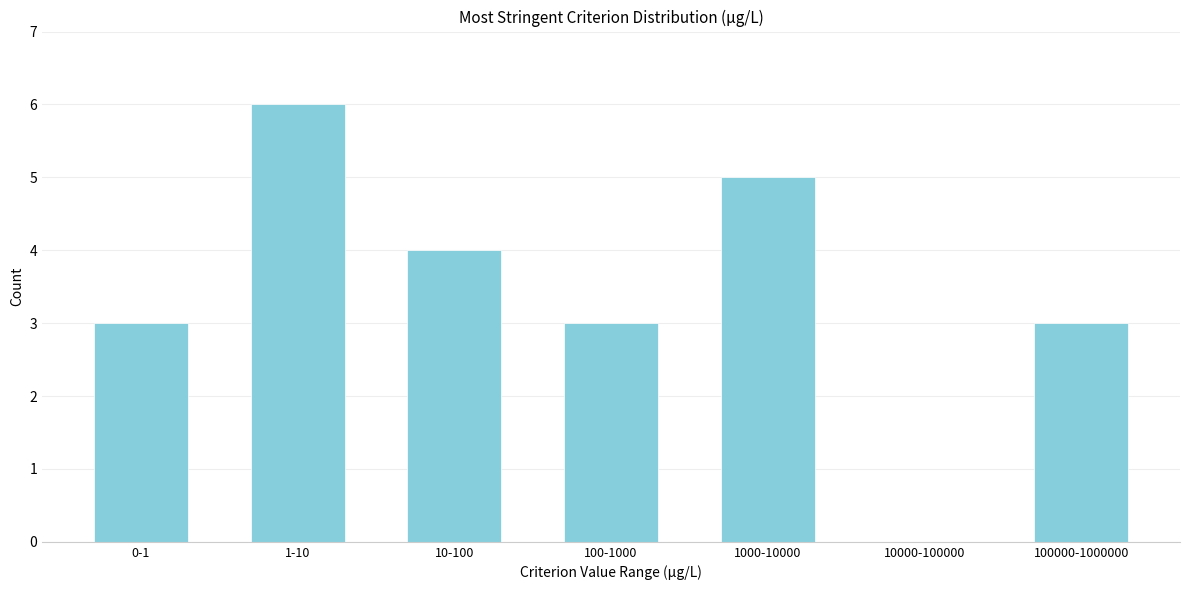

Reading left to right, what are all the values shown in this chart?

0-1=3	1-10=6	10-100=4	100-1000=3	1000-10000=5	10000-100000=0	100000-1000000=3